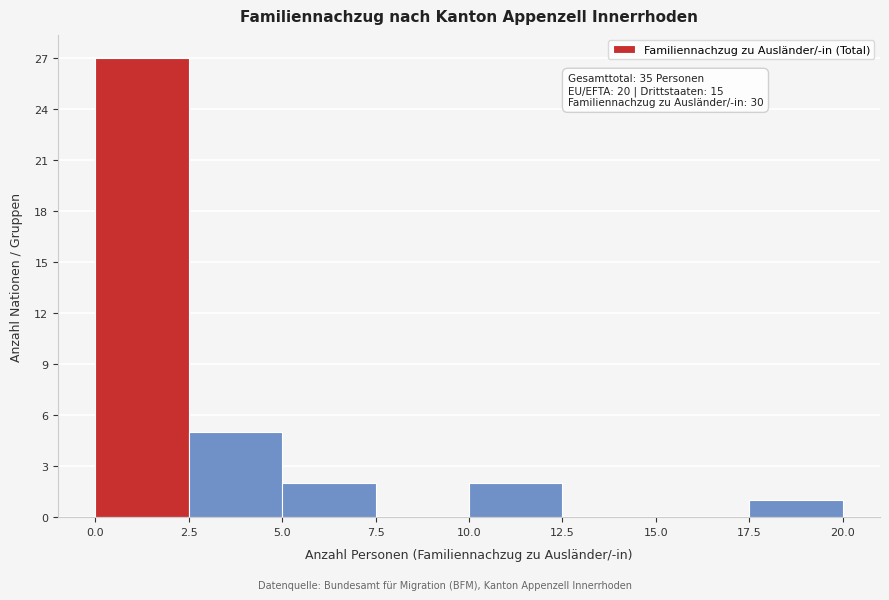

Which range on the x-axis has the tallest bar?

0.0 to 2.5